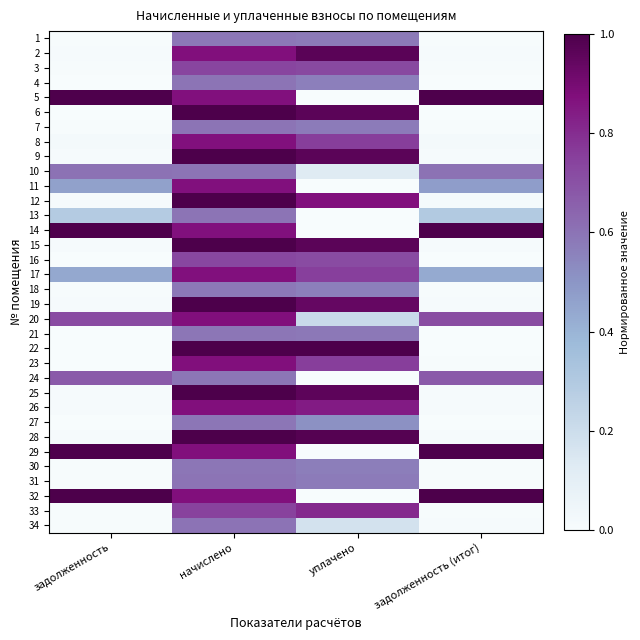

Rank the series by their maximum value, from lowest to highest.

18, 1, 21, 27, 30, 4, 7, 13, 31, 34, 10, 24, 16, 3, 33, 17, 8, 11, 20, 23, 26, 2, 5, 14, 29, 19, 25, 28, 6, 9, 12, 15, 22, 32